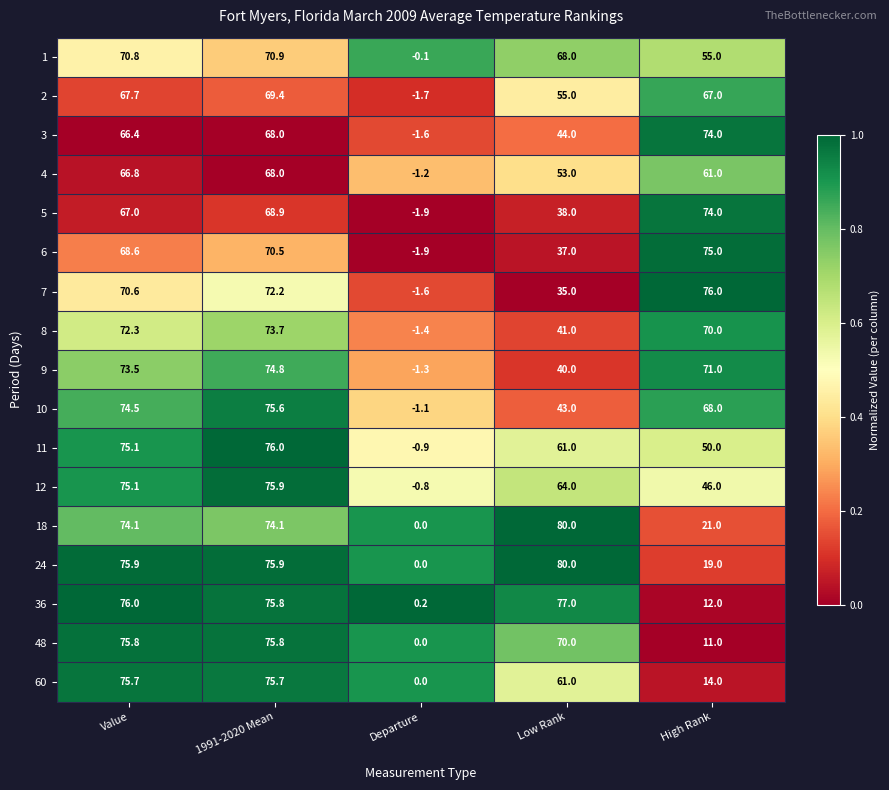

At which category is the sum across all series the highest?

1991-2020 Mean